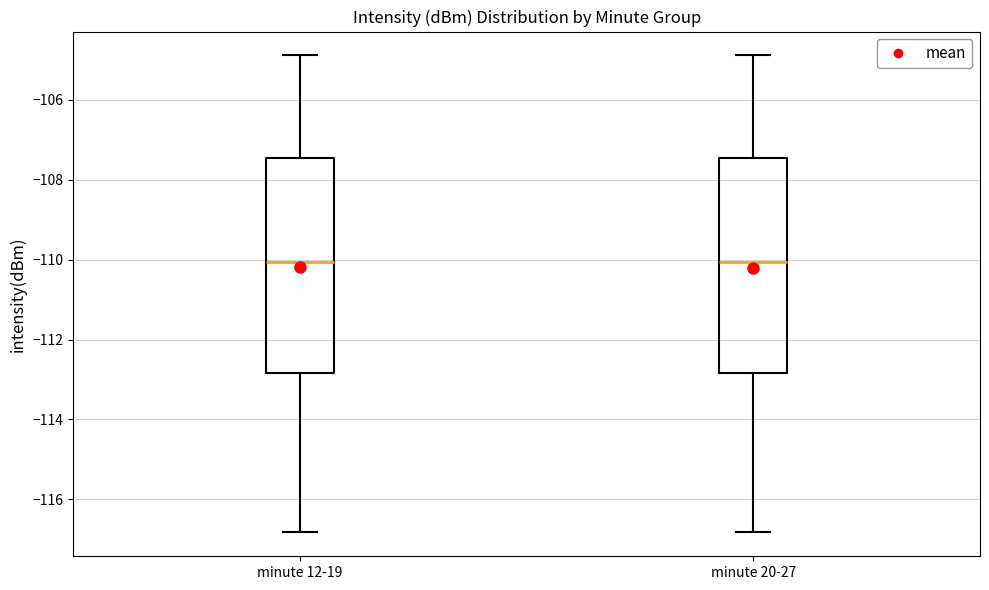

Where is the lower edge of the box for minute 12-19 on the y-axis? The values are not printed on the chart, so give them approximately, as read against the axis.

-112.8